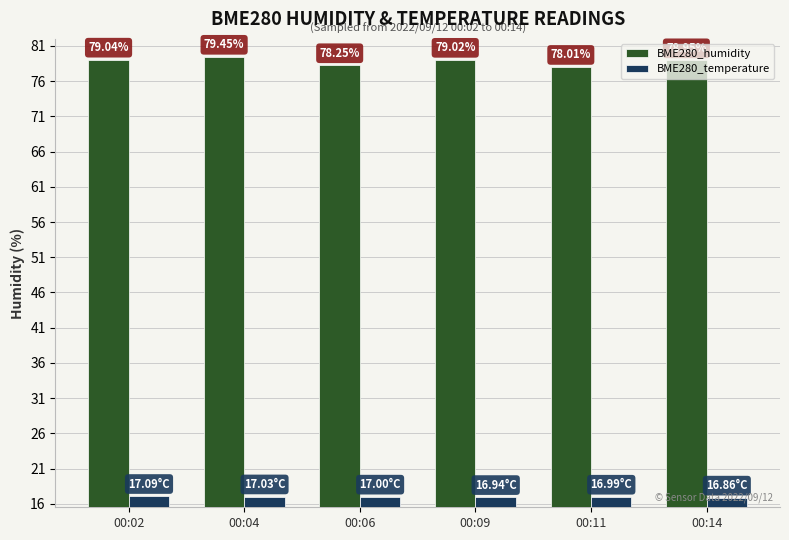

What is the difference between the second highest and second lowest values in the BME280_temperature series?

0.1